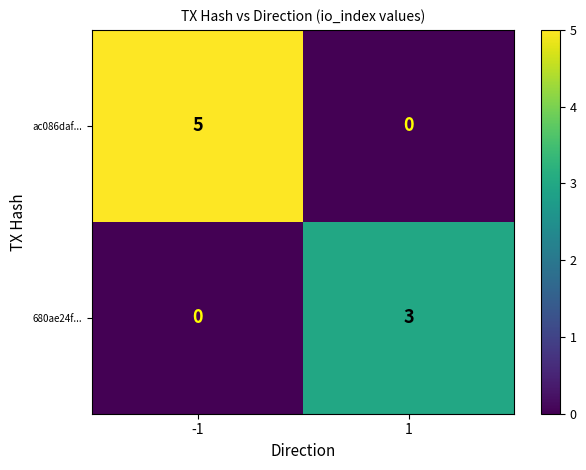

The 680ae24f... series shows 3 at 1. True or false?

True